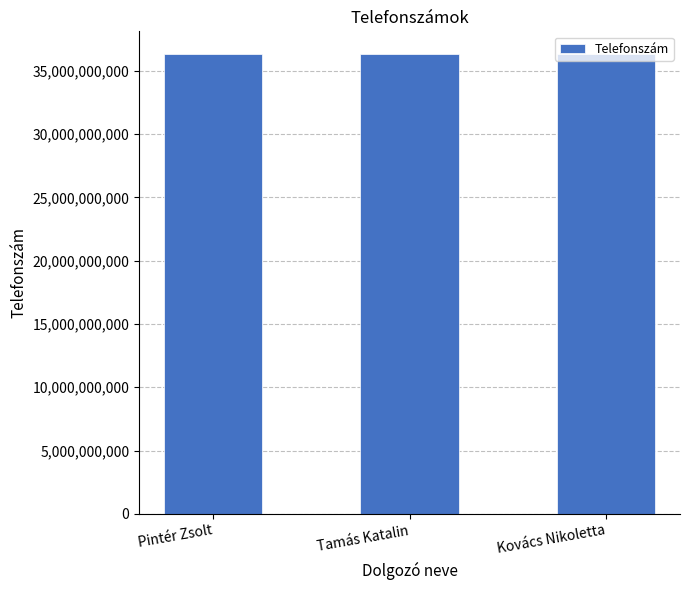

What is the greatest value displayed?

36306937066